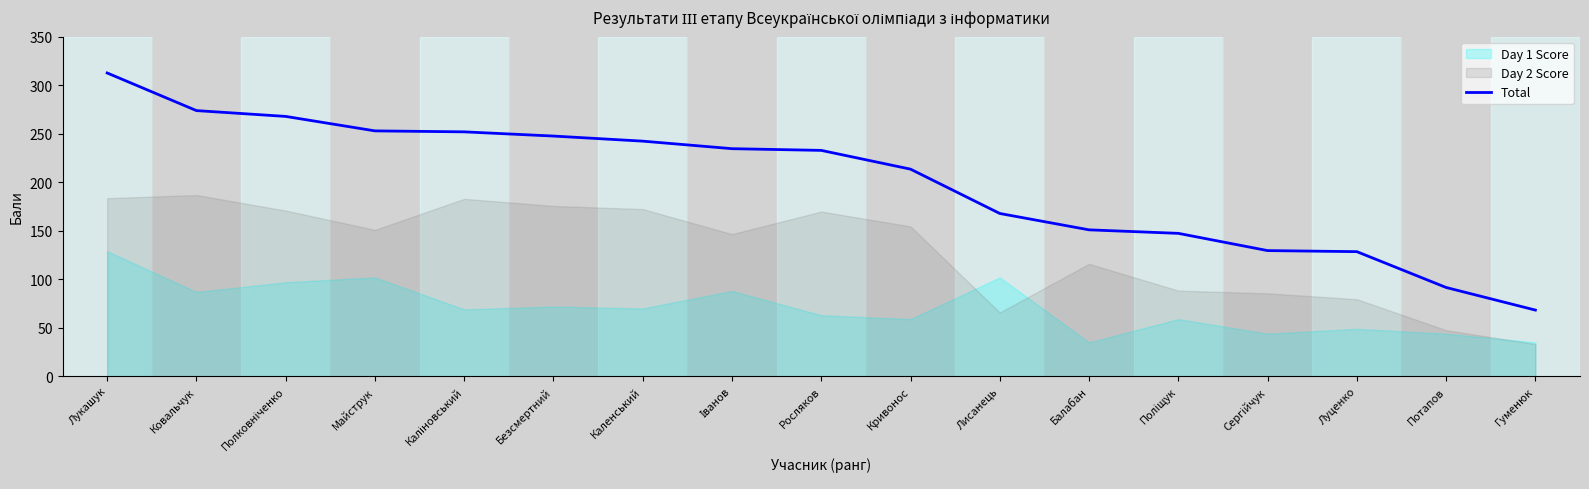

Rank the categories by value from highest to lowest.

Лукашук, Ковальчук, Полковніченко, Майструк, Каліновський, Безсмертний, Каленський, Іванов, Росляков, Кривонос, Лисанець, Балабан, Поліщук, Сергійчук, Луценко, Потапов, Гуменюк